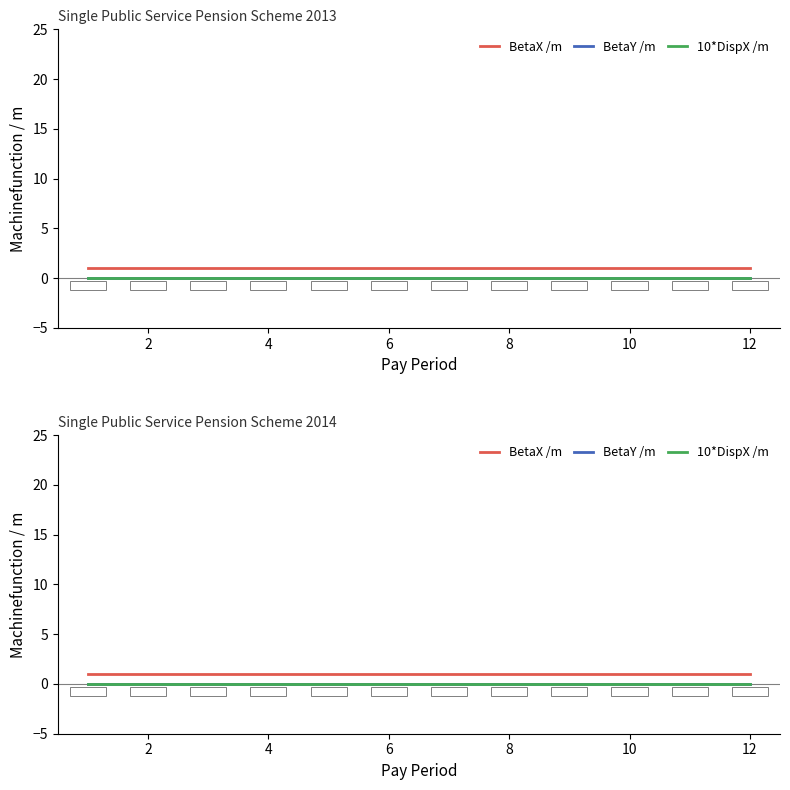

Reading right to left, what are all the values shown in this chart?

BetaX /m: 1	1	1	1	1	1	1	1	1	1	1	1
BetaY /m: 0	0	0	0	0	0	0	0	0	0	0	0
10*DispX /m: 0	0	0	0	0	0	0	0	0	0	0	0